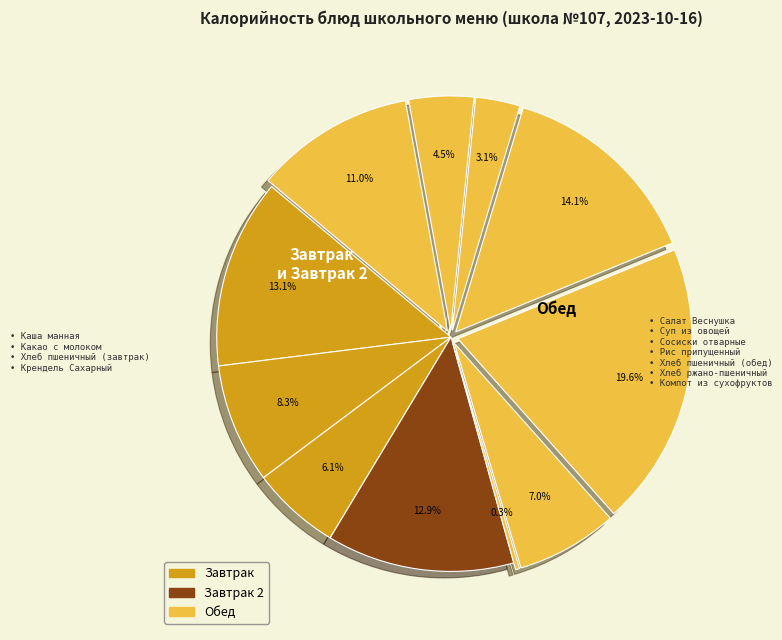

What is the largest slice in the pie chart?

Сосиски отварные